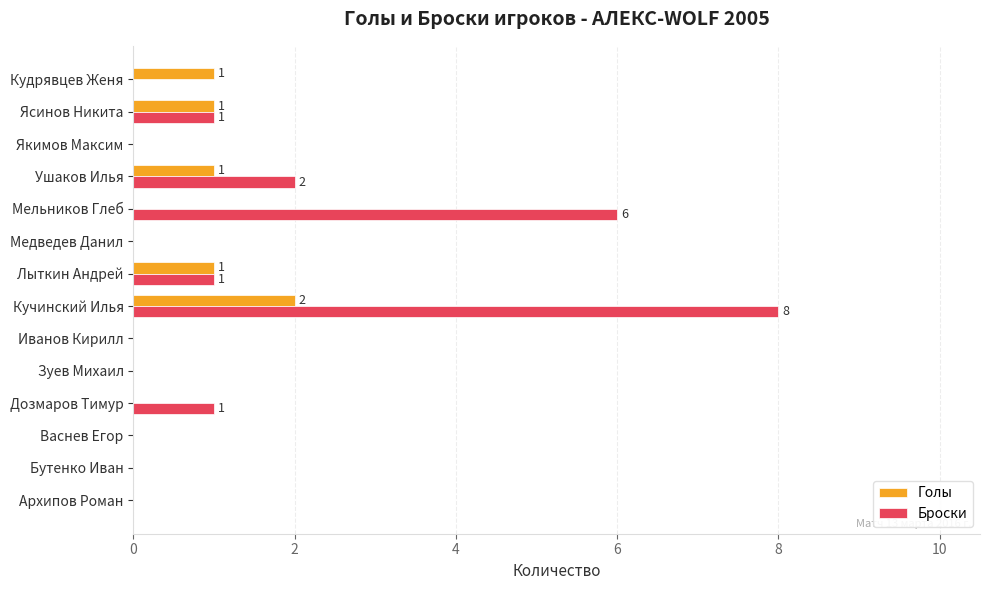

The value of Голы at Дозмаров Тимур is 0. True or false?

True